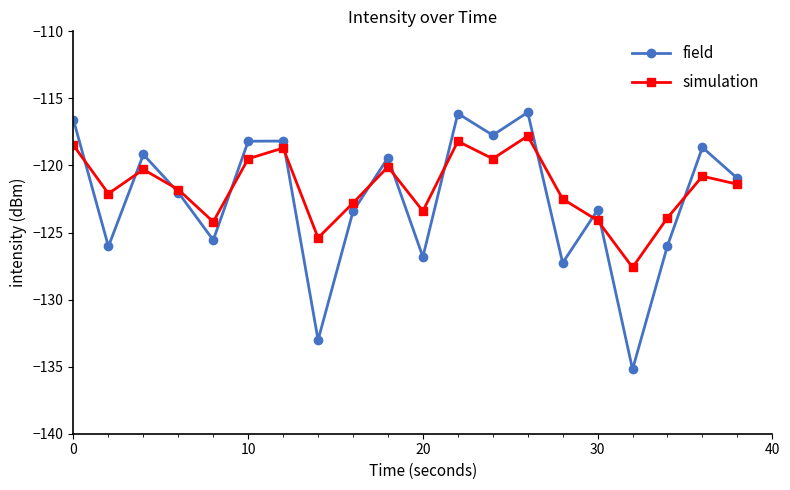

In simulation, how many points are higher than both neighbors (excluding endpoints)?

6